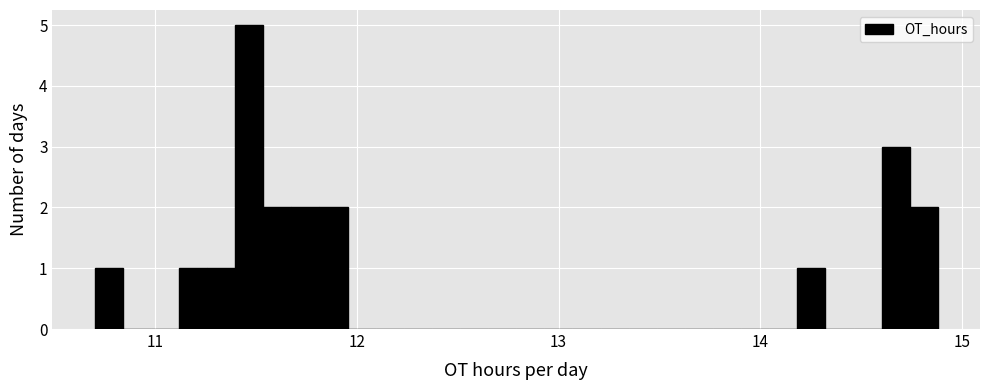

Around what value on the x-axis is the tallest bar? Give the approximate position of its centre, as read against the axis.

11.5